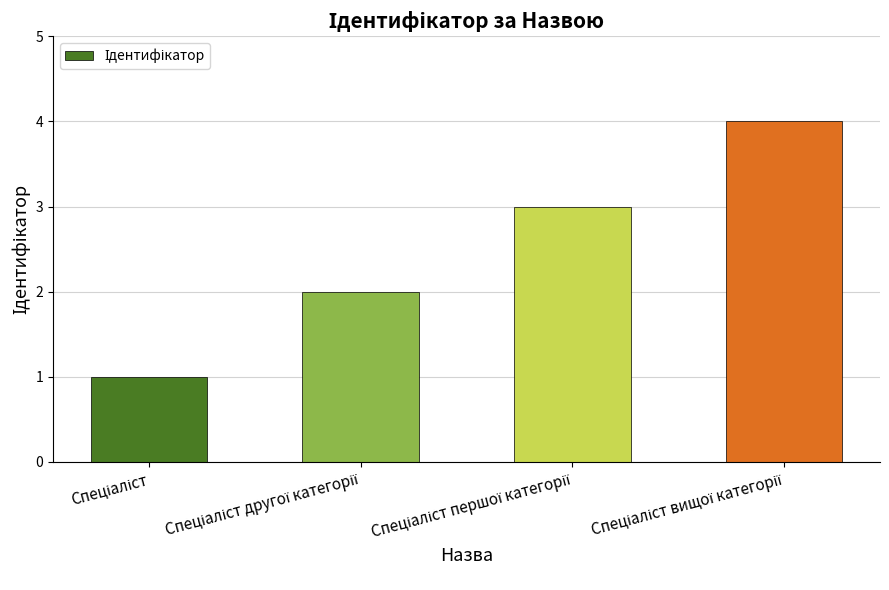

What is the greatest value displayed?

4